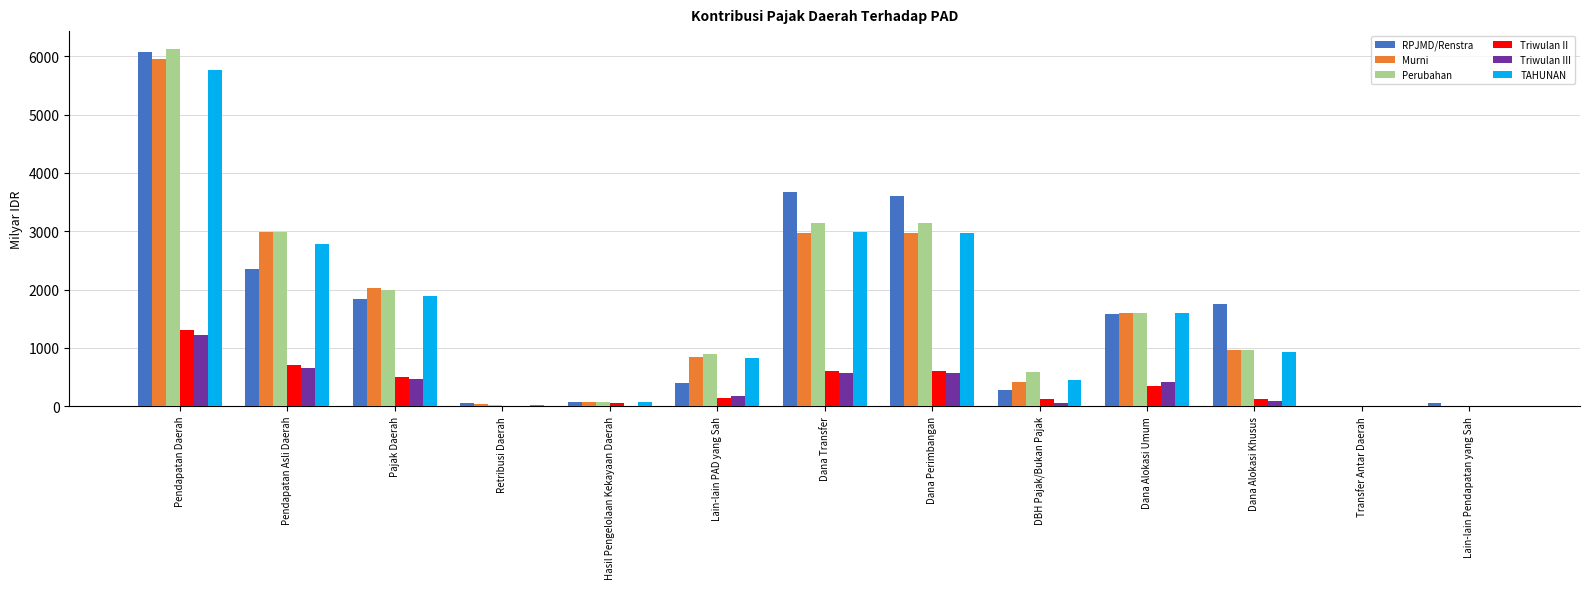

What is the total value across all series at Pendapatan Asli Daerah?

12468.3